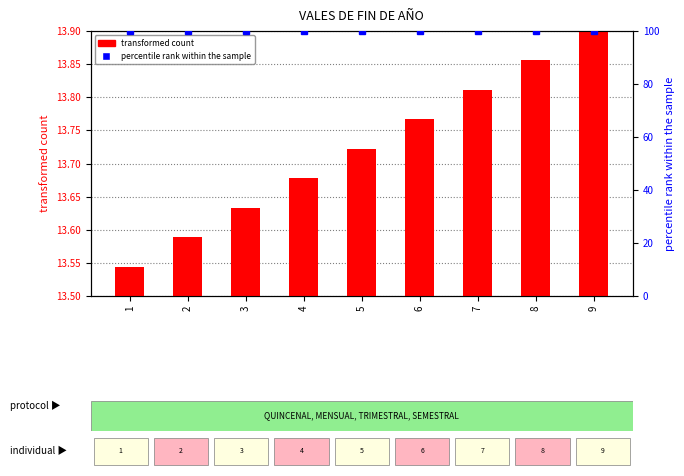

What is the average value of the percentile rank within the sample series?

100.0